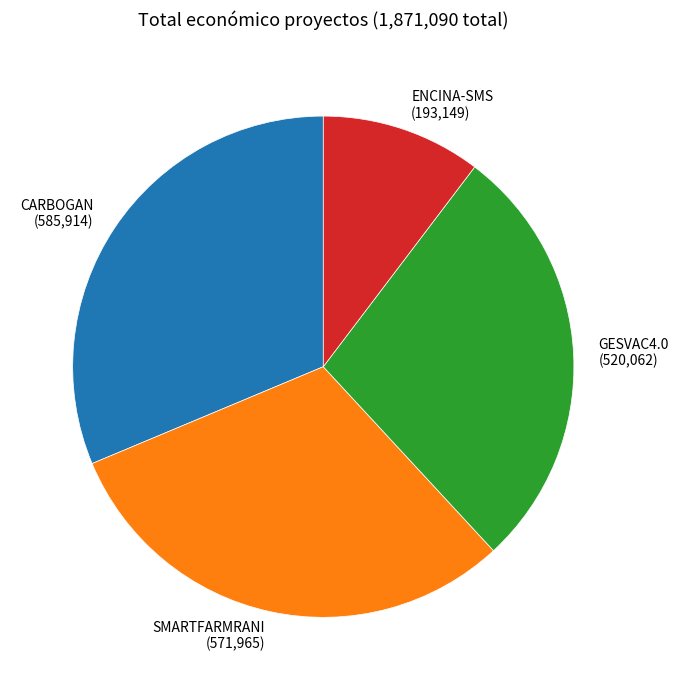

Is the sum of CARBOGAN (585,914) and SMARTFARMRANI (571,965) greater than half?

Yes